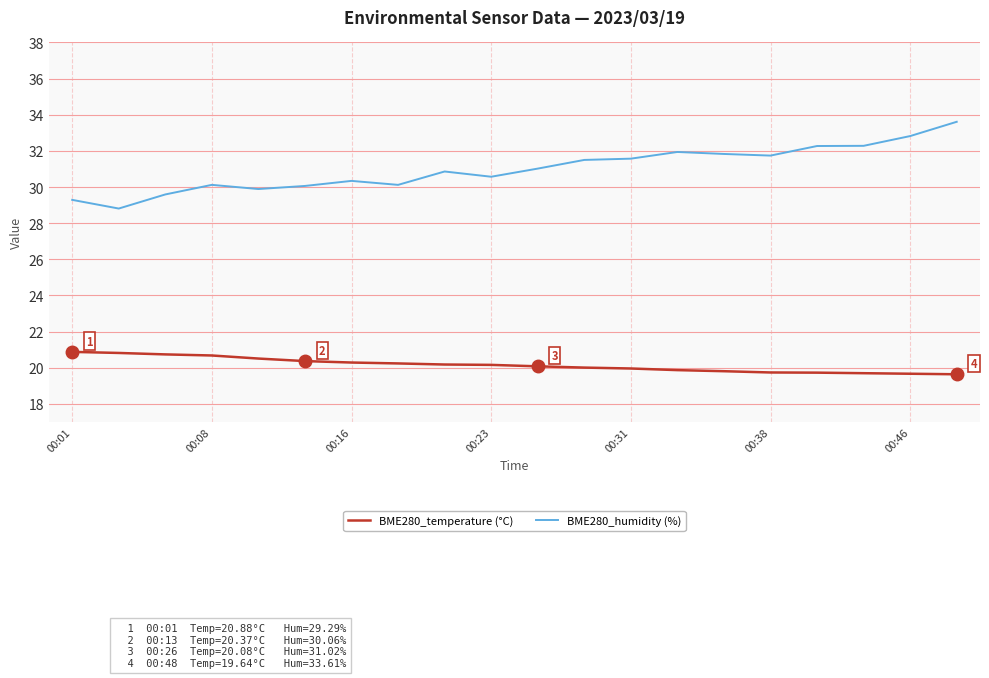

Which series has the widest spread of values?

BME280_humidity (%)